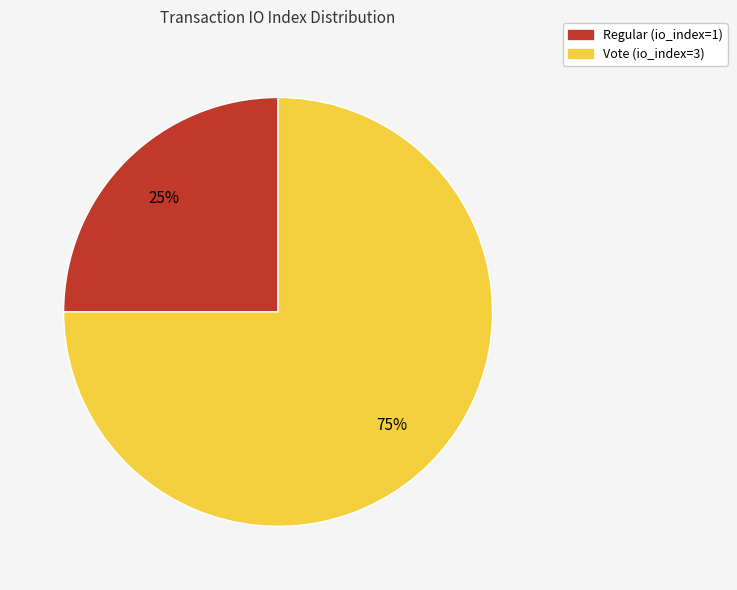

To the nearest percent, what portion does Regular (io_index=1) represent?

25%